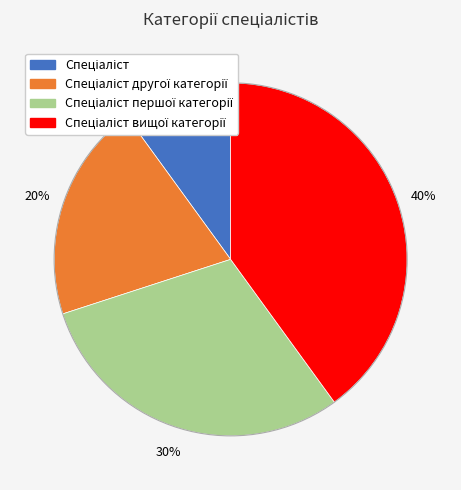

Does any single category account for the majority?

No